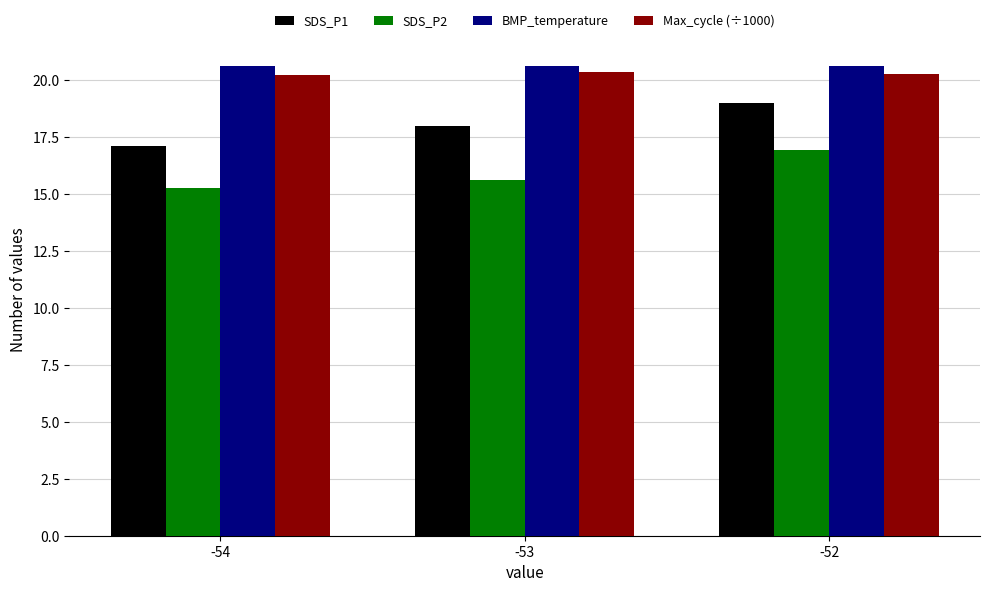

List the series in order of their peak value, lowest first.

SDS_P2, SDS_P1, Max_cycle (÷1000), BMP_temperature